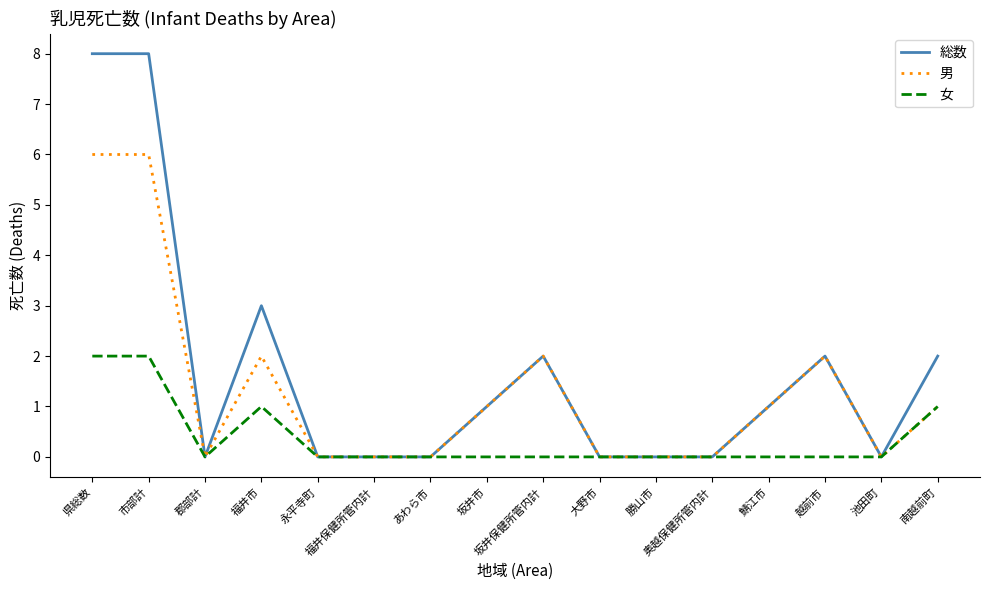

What position from the left is 福井市?

4